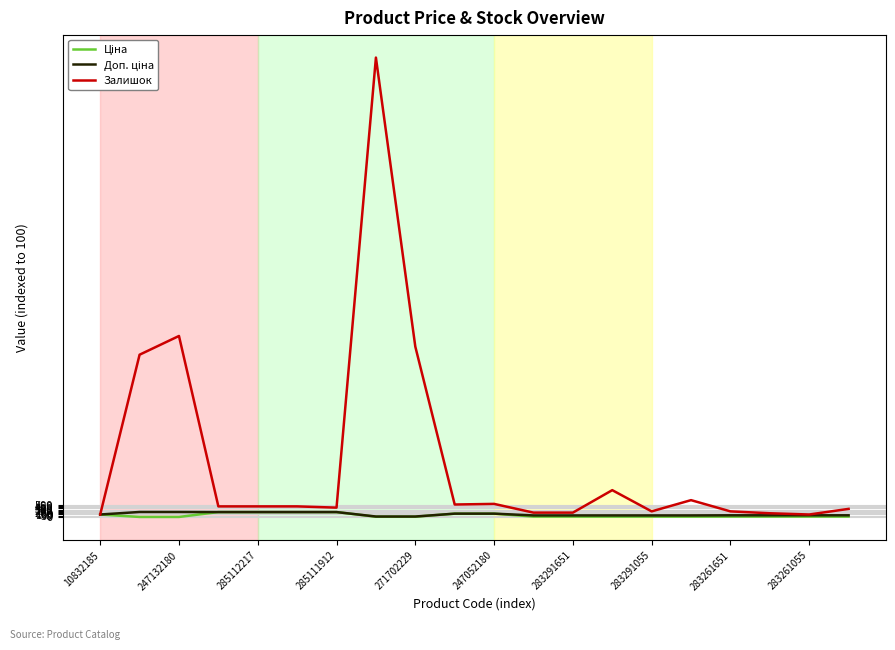

How many lines are shown in the chart?

3